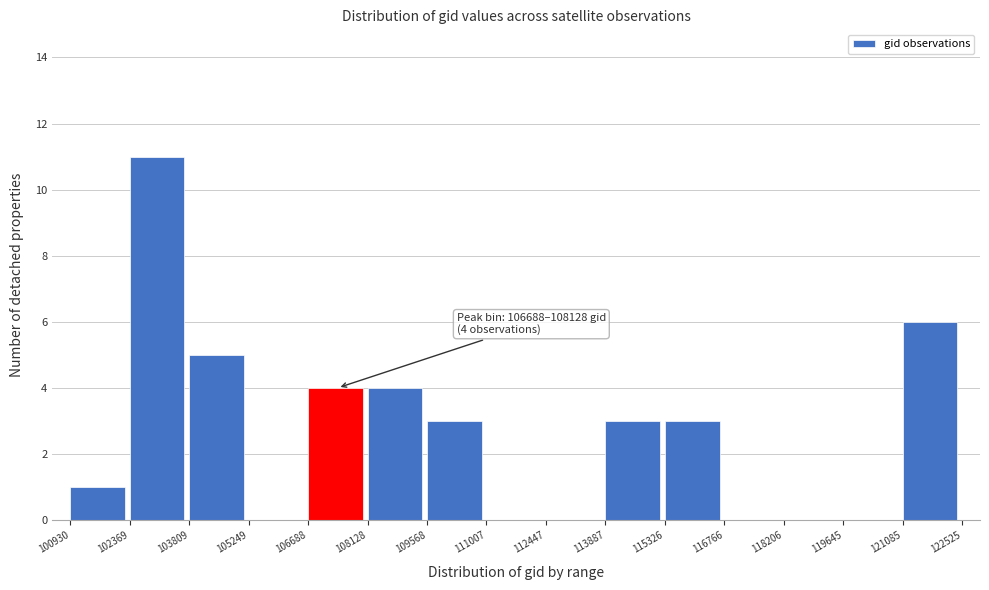

Which range on the x-axis has the tallest bar?

102369 to 103809